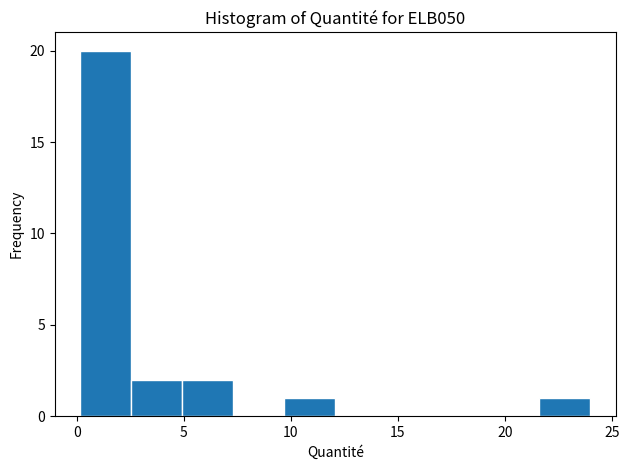

How tall is the bar that spans 2.5 to 5.0 on the x-axis? Neither the bar edges nor the heights are printed on the chart, so give them approximately, as read against the axes.

2